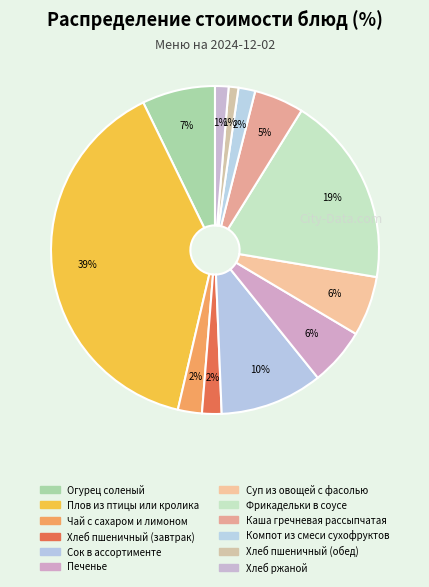

How many slices are in this pie chart?

12